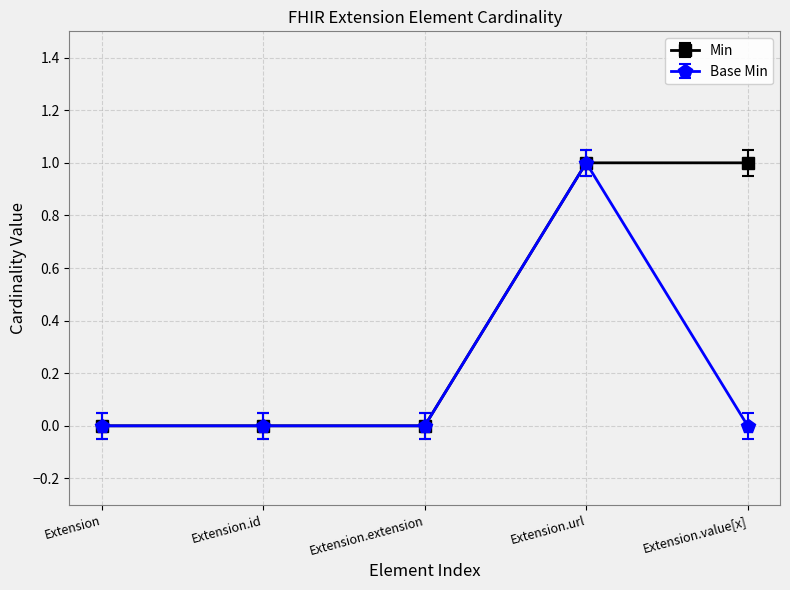

How many data points does each series have?

5